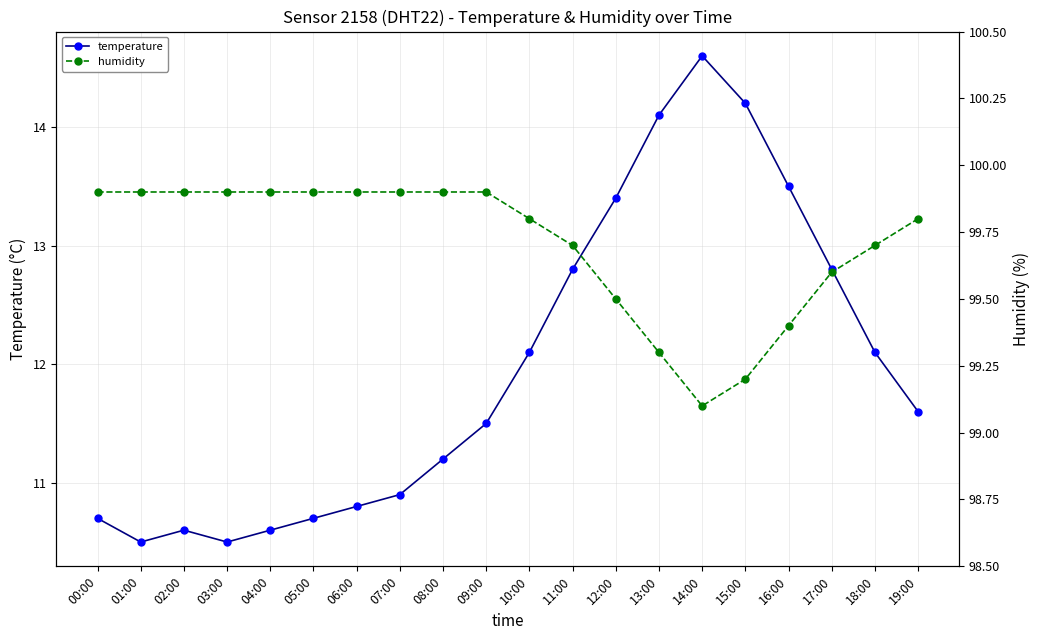

How many humidity values are between 99 and 100?

20